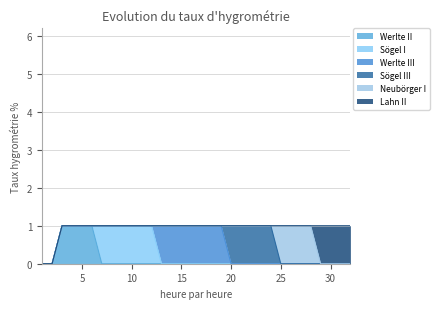

Count the number of categories in the chart.

32